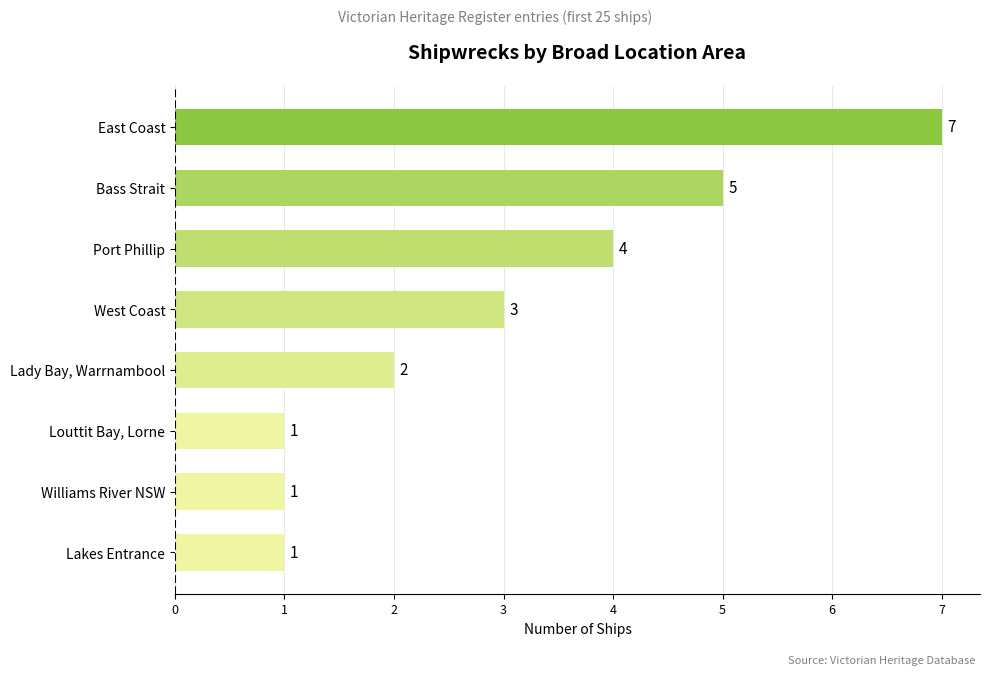

At which label is the value closest to 4?

Port Phillip